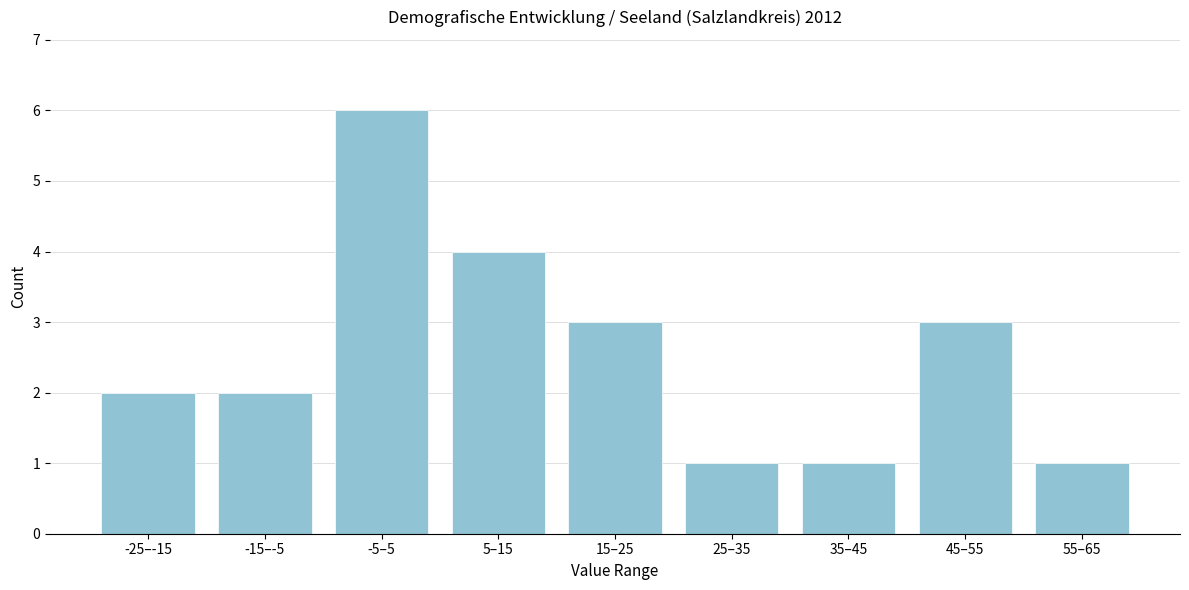

Reading left to right, list all the values displayed in this chart.

2	2	6	4	3	1	1	3	1